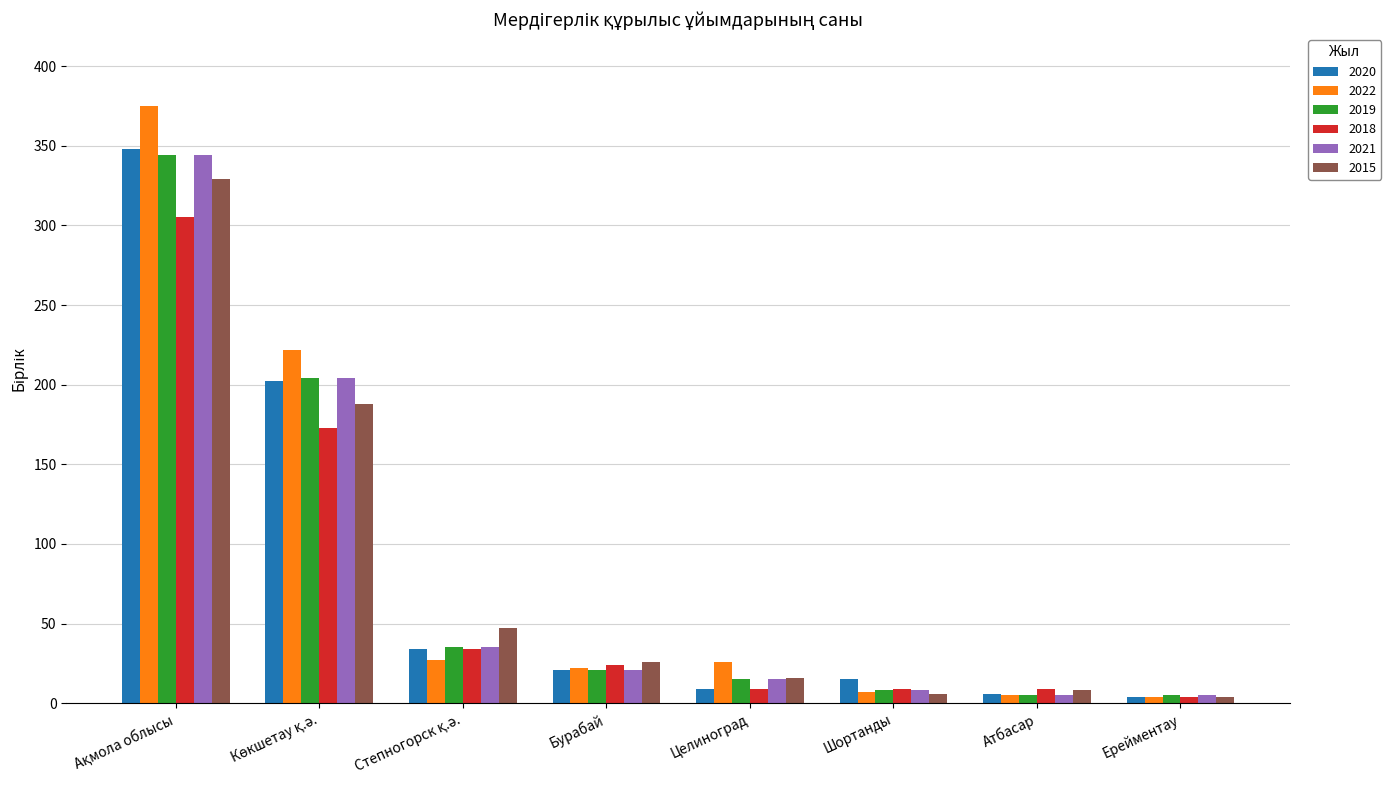

What is the difference between the highest and lowest values at Целиноград?

17